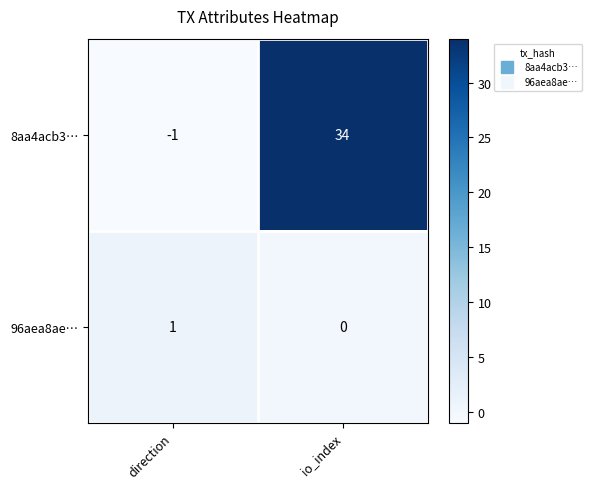

What is the sum of all 8aa4acb3… values?

33